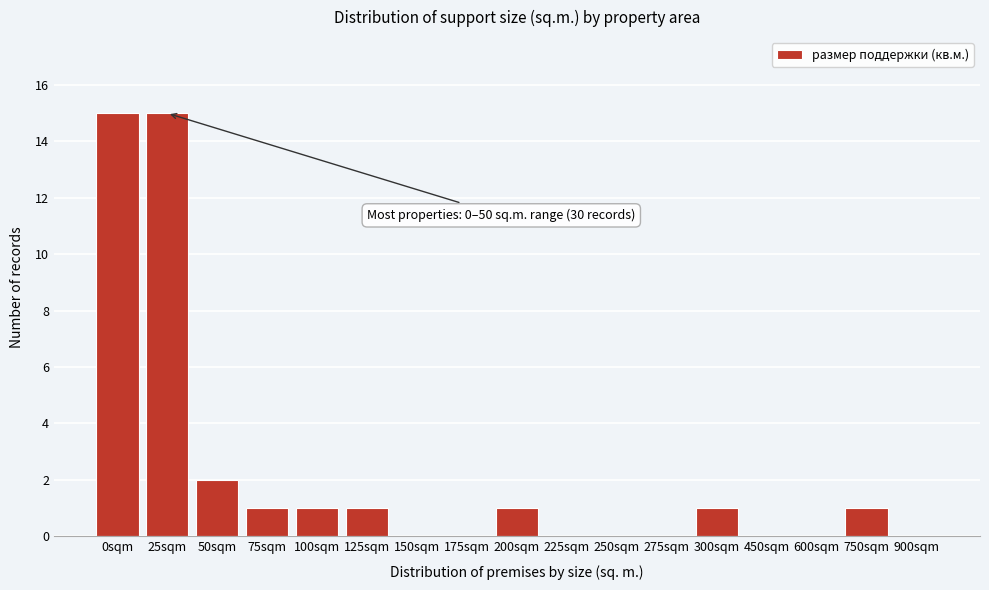

Reading left to right, what are all the values shown in this chart?

0sqm=15	25sqm=15	50sqm=2	75sqm=1	100sqm=1	125sqm=1	150sqm=0	175sqm=0	200sqm=1	225sqm=0	250sqm=0	275sqm=0	300sqm=1	450sqm=0	600sqm=0	750sqm=1	900sqm=0